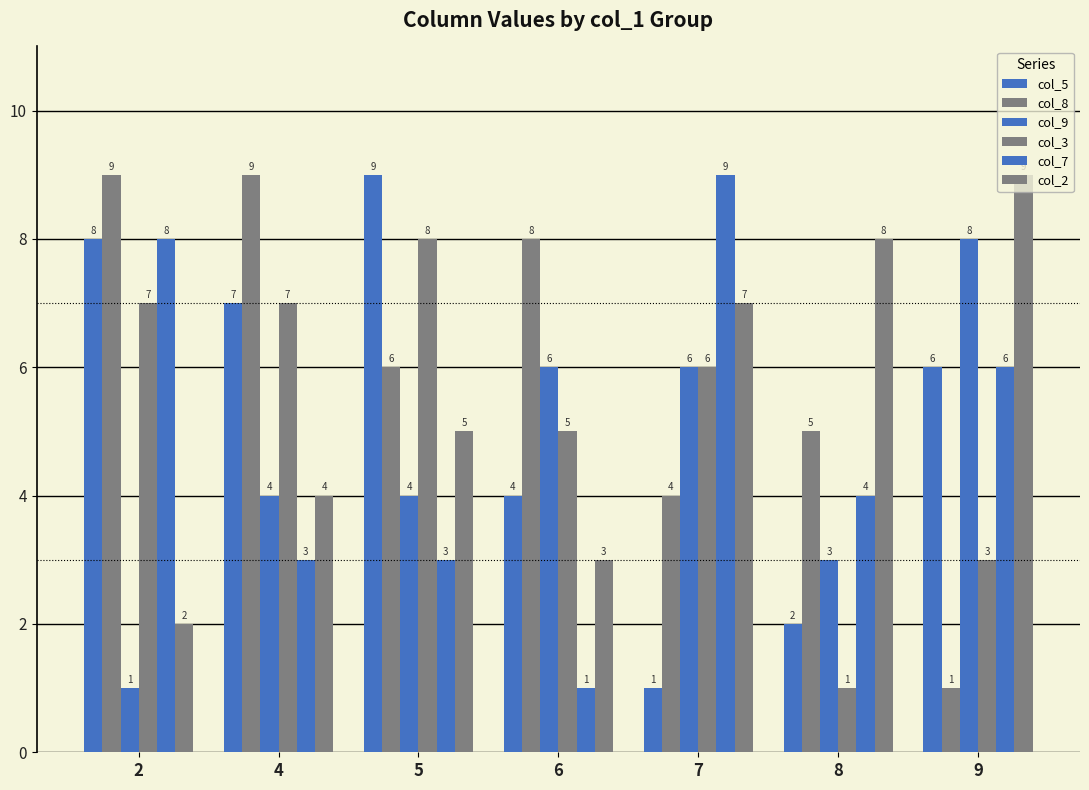

Count the number of categories in the chart.

7